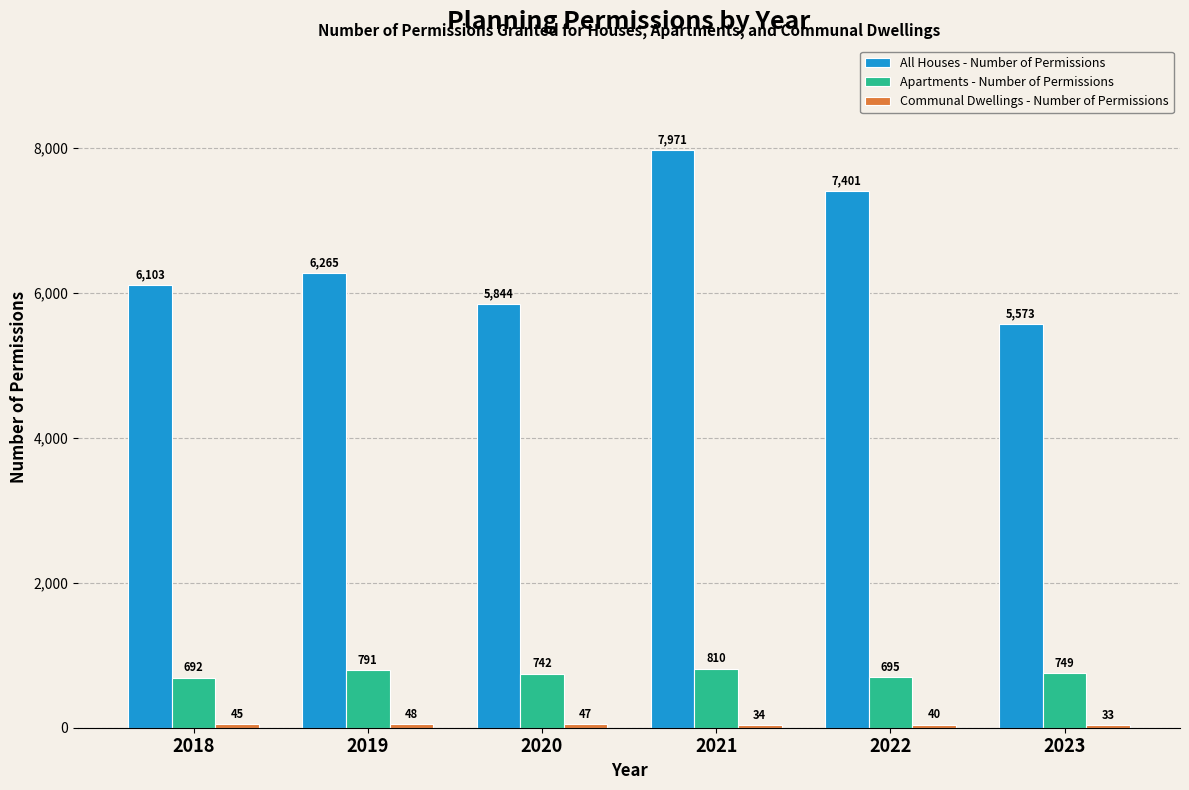

Count the number of data series in this chart.

3